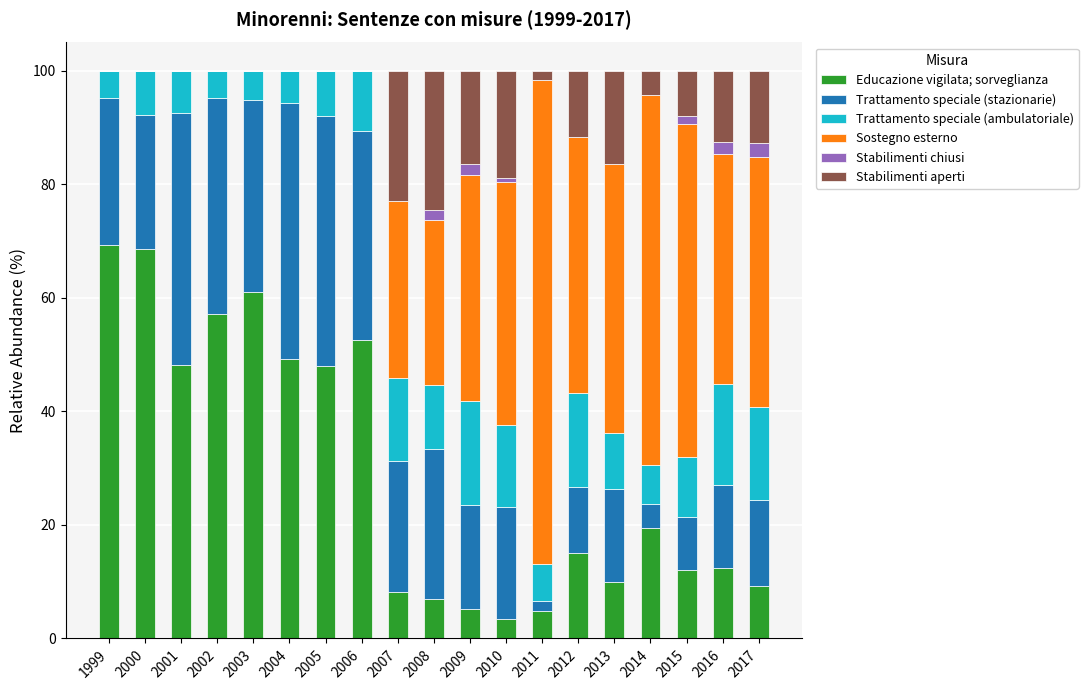

Count the number of categories in the chart.

19